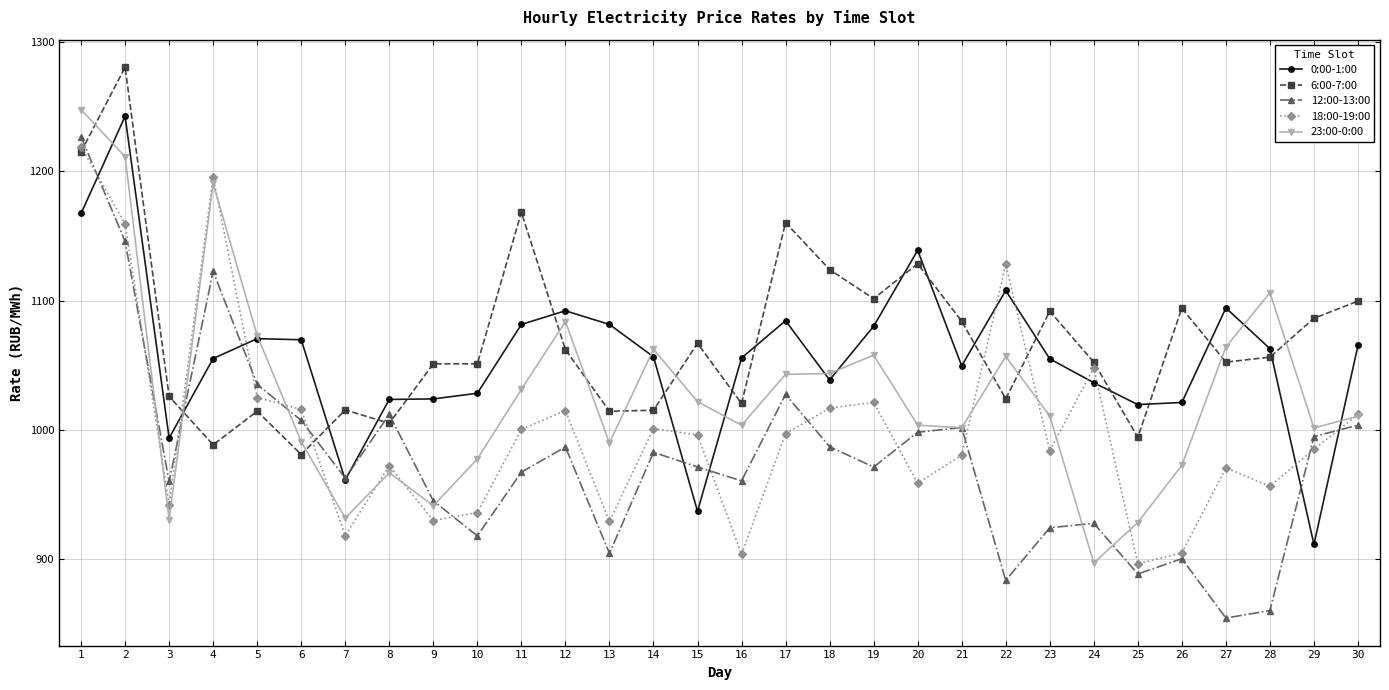

Where does the 0:00-1:00 series first go above 1056?

1